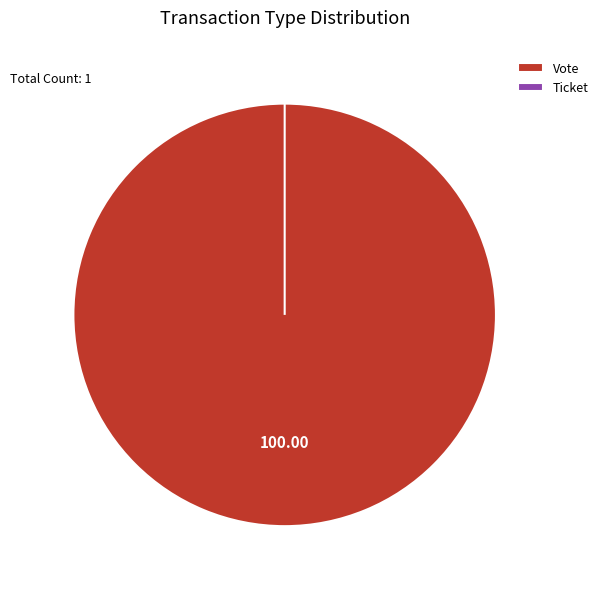

What is the majority slice?

Vote